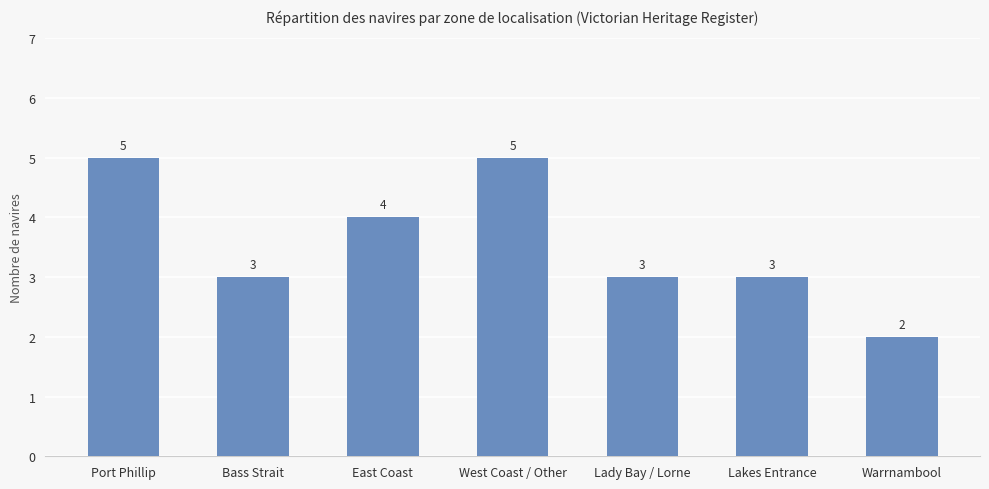

What is the difference between the values at East Coast and Lakes Entrance?

1